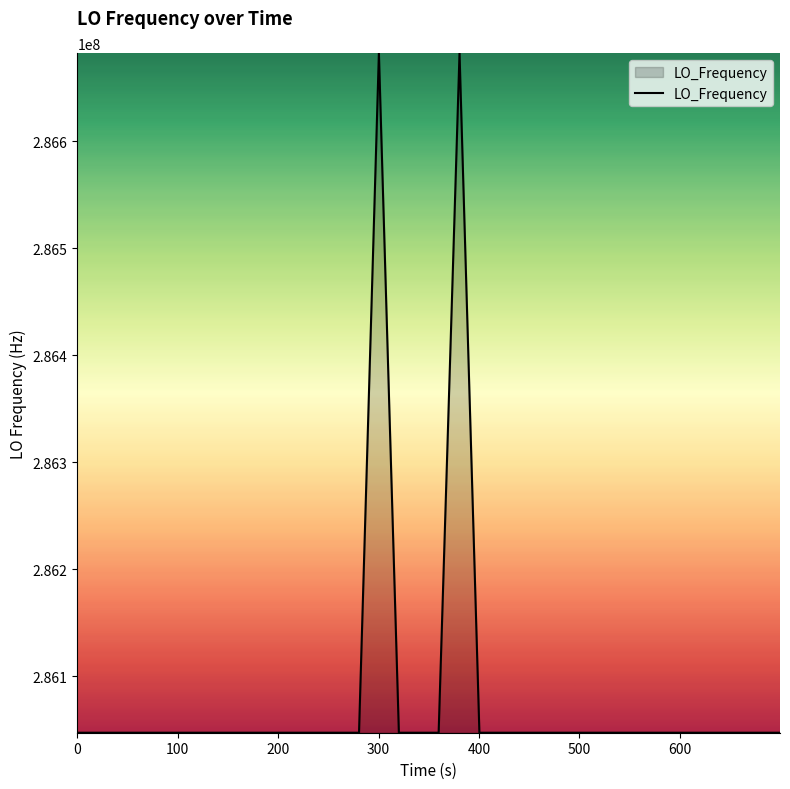

What is the difference between the maximum and minimum values?

635709.2